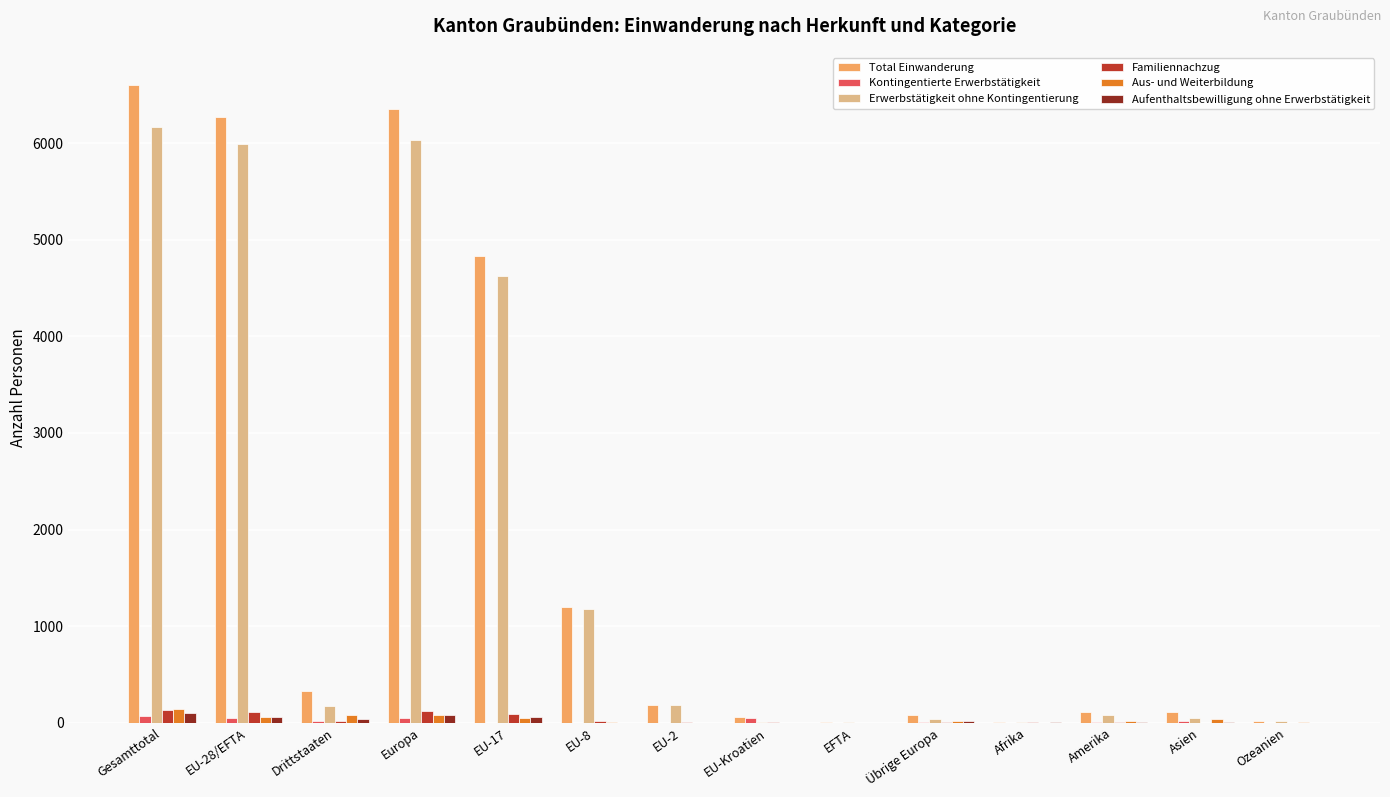

Is it true that Total Einwanderung equals 6606 at Gesamttotal?

True